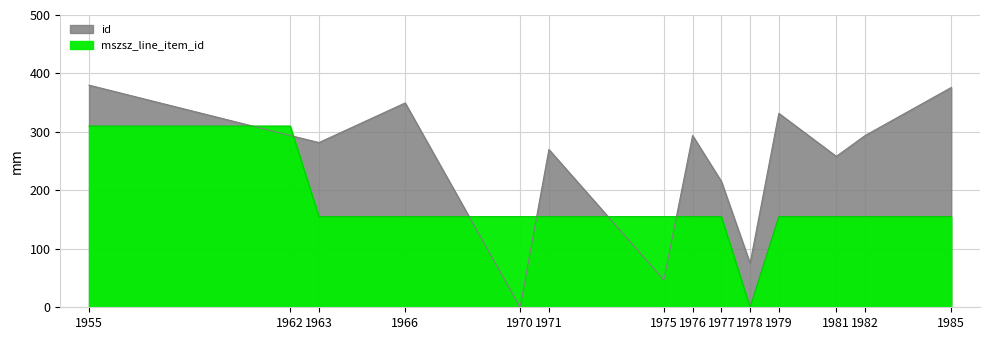

Reading left to right, list all the values displayed in this chart.

id: 380.0	293.9	281.8	349.6	0.0	269.9	46.8	293.8	215.4	75.2	331.8	258.2	293.8	376.0
mszsz_line_item_id: 310.0	310.0	155.0	155.0	155.0	155.0	155.0	155.0	155.0	0.0	155.0	155.0	155.0	155.0